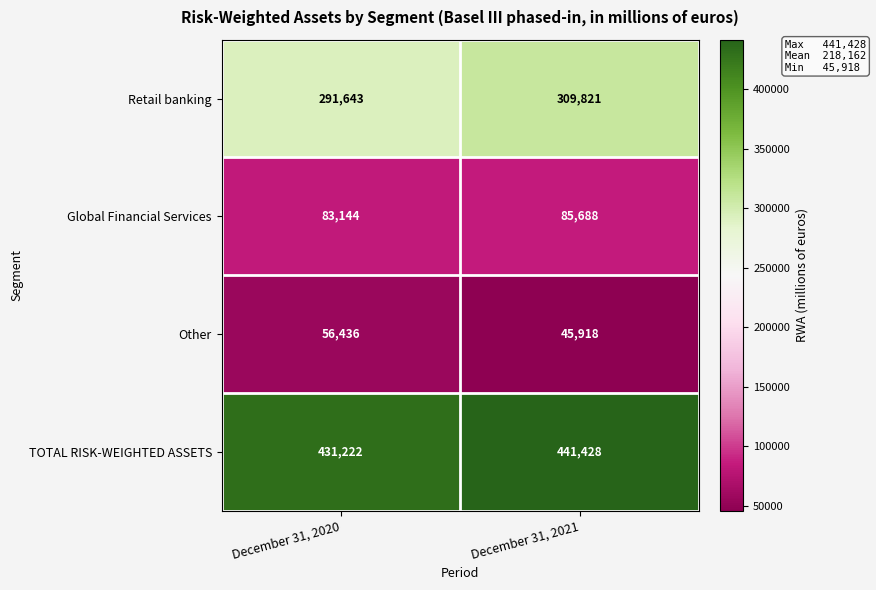

At which label does Other reach its peak?

December 31, 2020